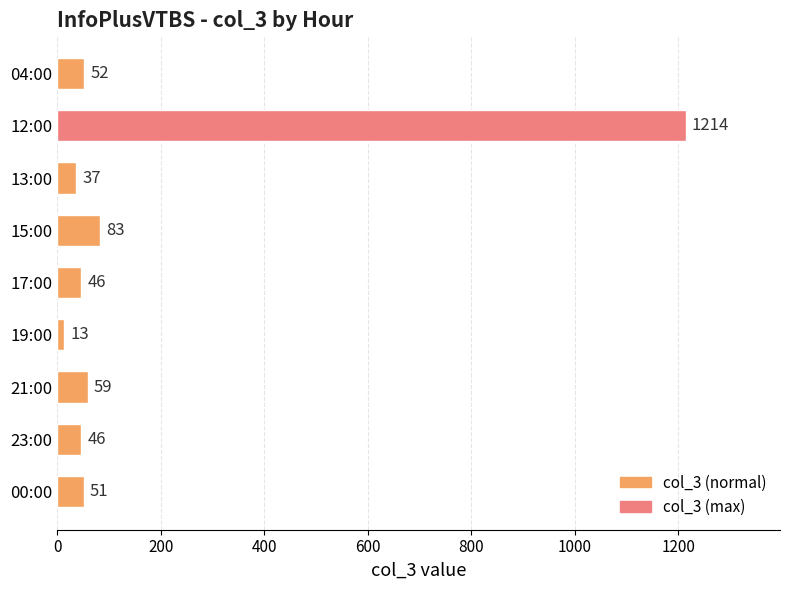

What is the difference between the maximum and second lowest values?

1177